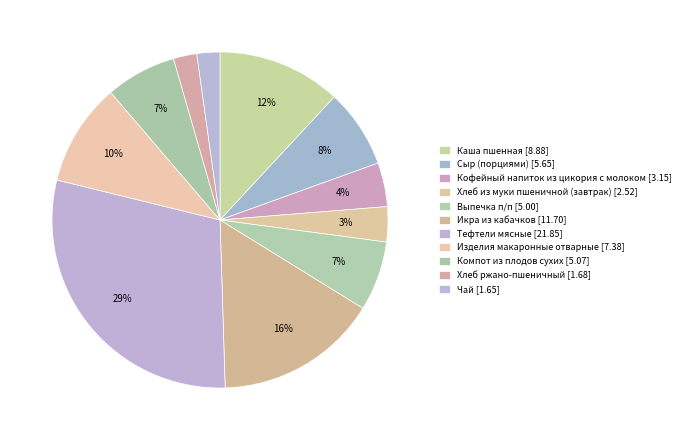

Is it true that Изделия макаронные отварные is 10% of the pie?

True